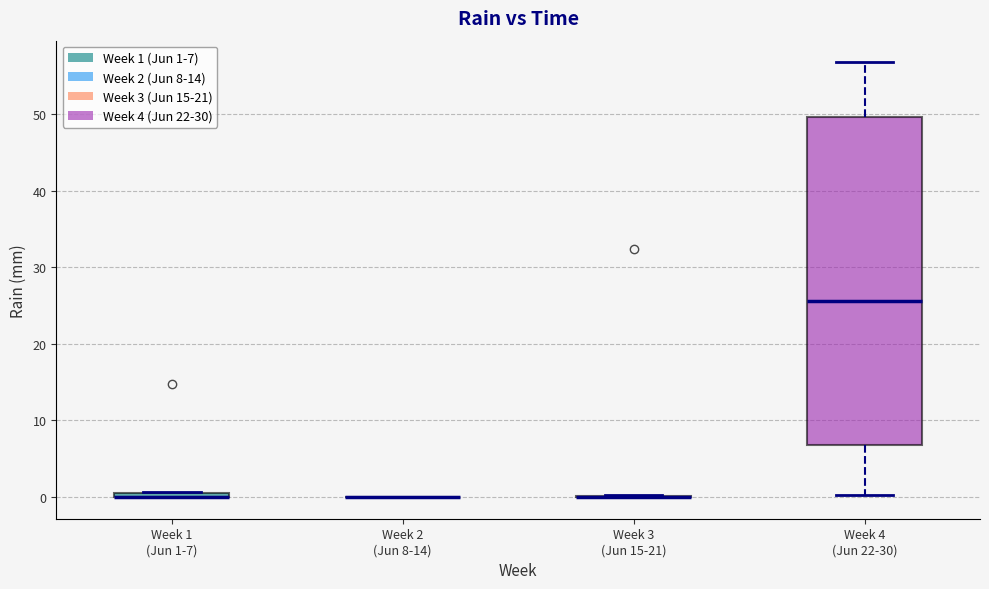

Which box is the tallest, from its lower edge to its upper edge?

Week 4 (Jun 22-30)